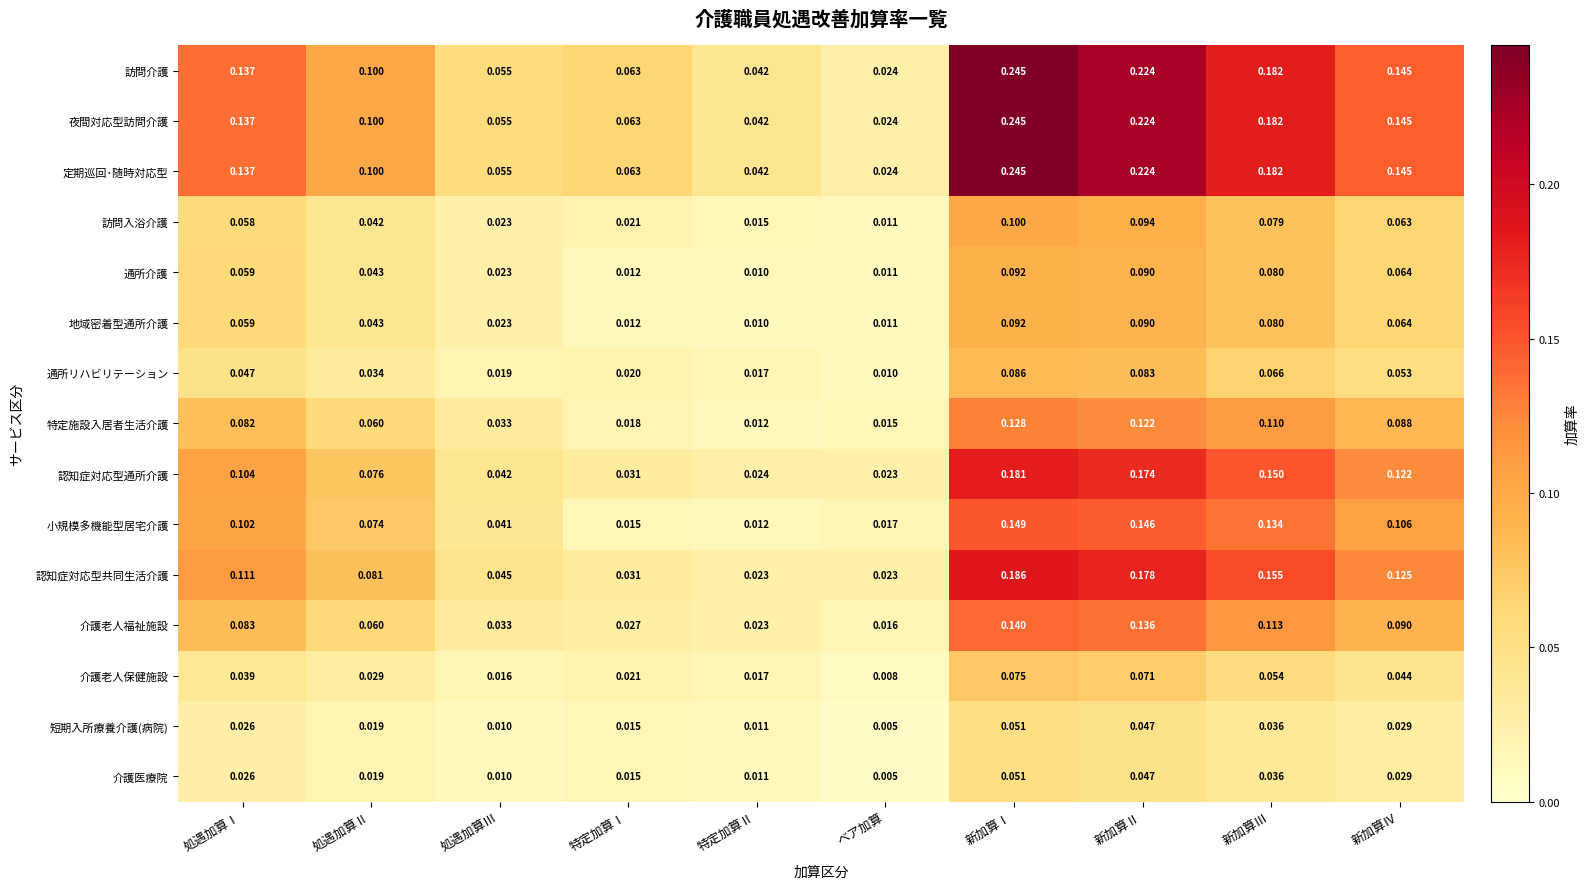

At which category is the sum across all series the highest?

新加算Ⅰ